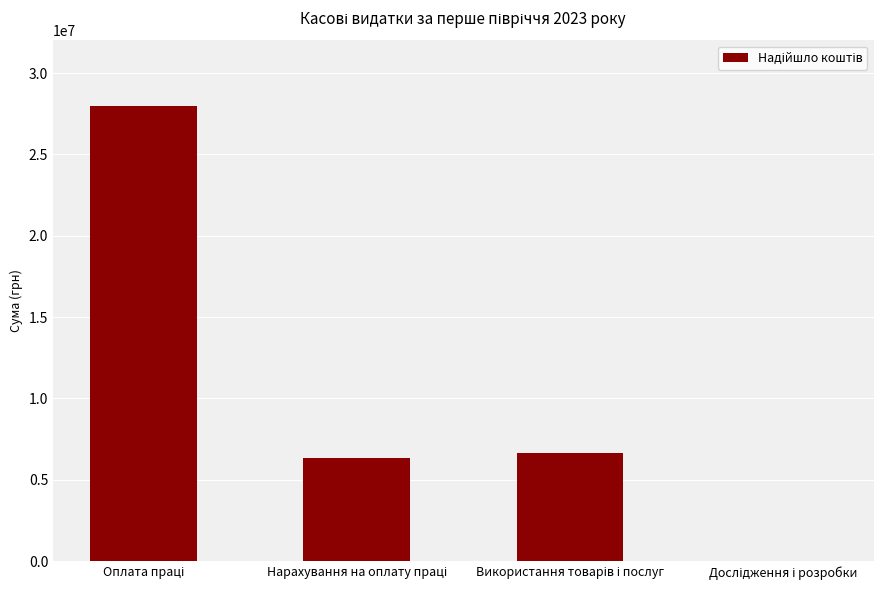

What is the greatest value displayed?

27960324.1